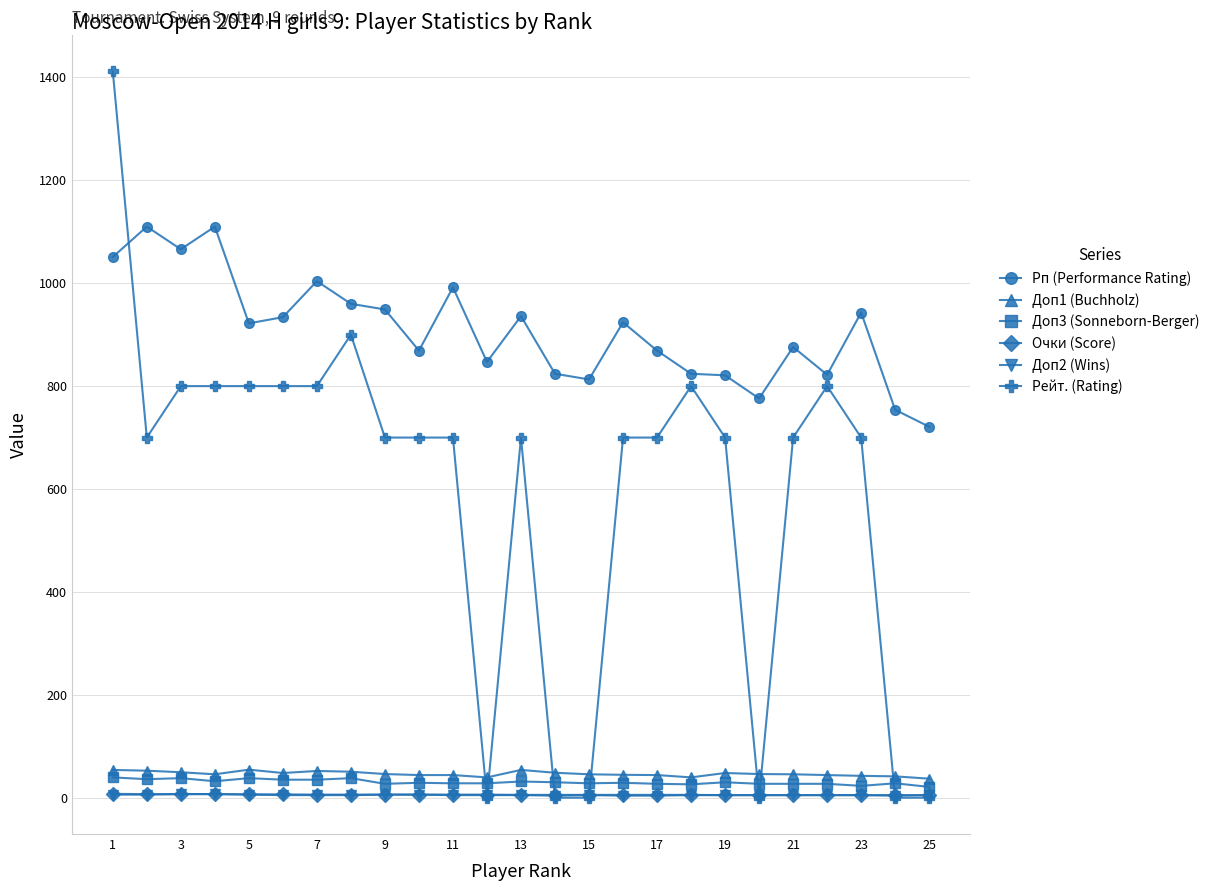

Which series has the largest range (max minus min)?

Рейт. (Rating)